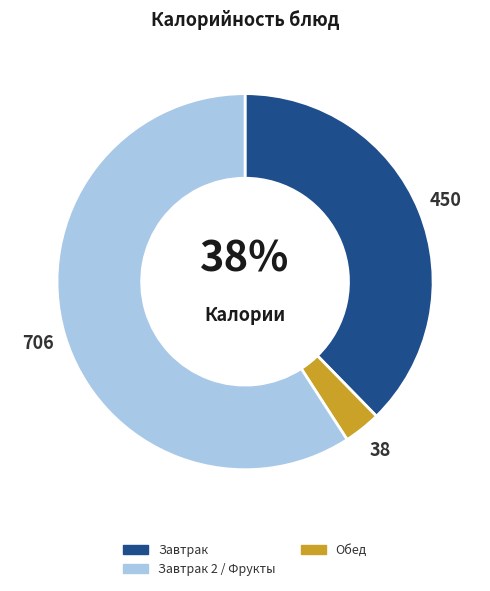

To the nearest percent, what is the difference between the largest and smallest slice percentages?

56%